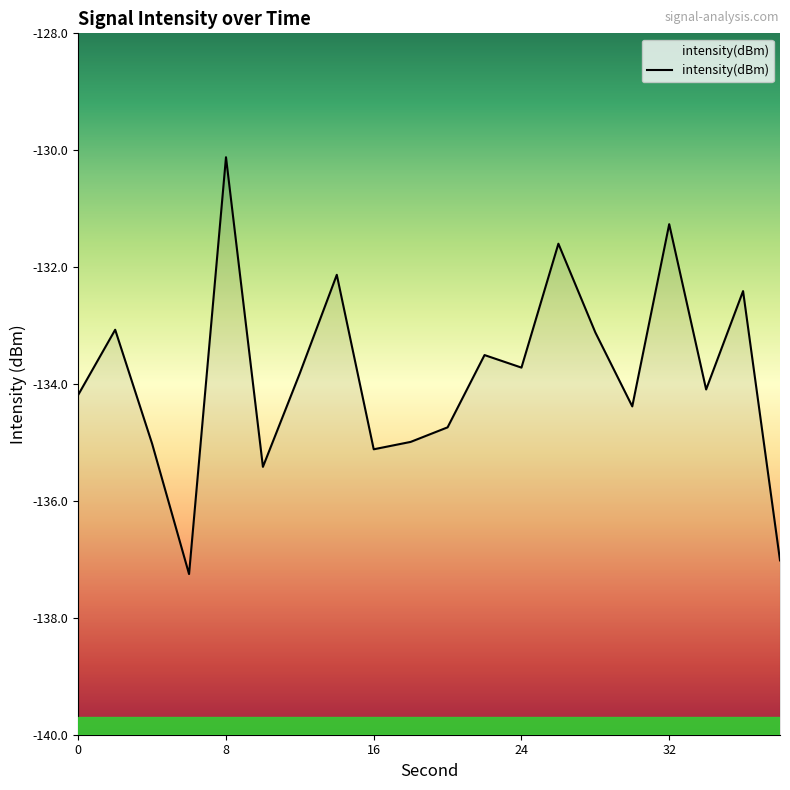

List the labels in order of value, largest first.

8, 32, 26, 14, 36, 2, 28, 22, 24, 12, 34, 0, 30, 20, 18, 4, 16, 10, 38, 6